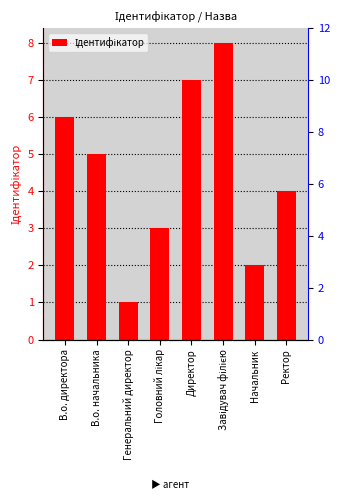

Reading right to left, transcribe all the data shown in this chart.

Ректор=4	Начальник=2	Завідувач філією=8	Директор=7	Головний лікар=3	Генеральний директор=1	В.о. начальника=5	В.о. директора=6